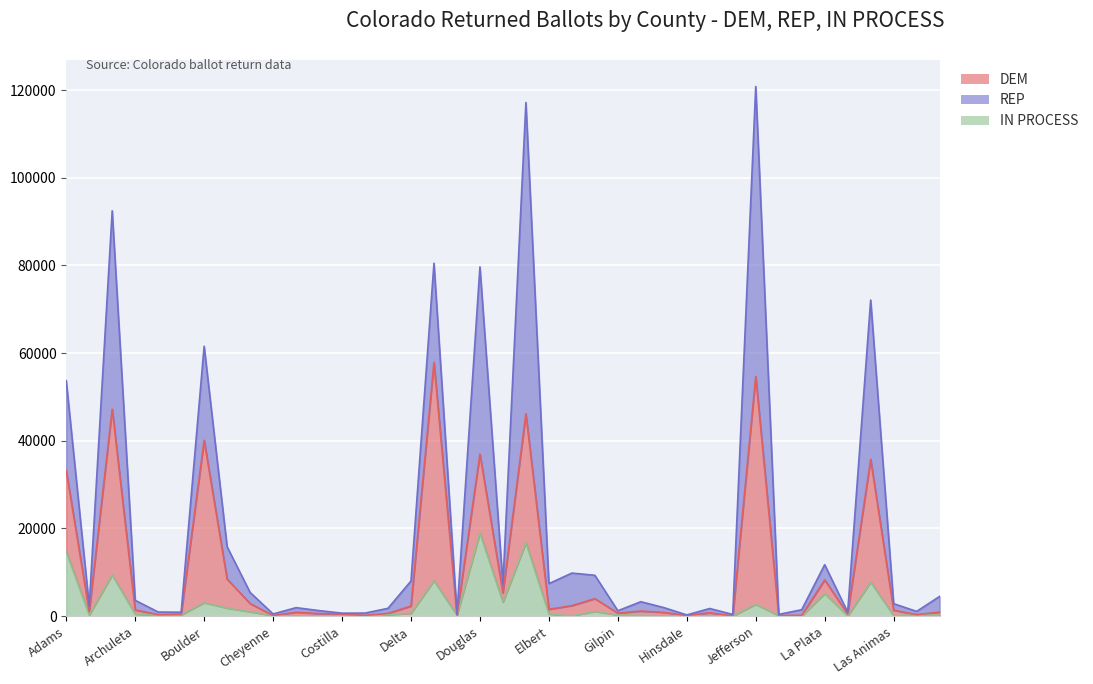

Which series has the widest spread of values?

REP